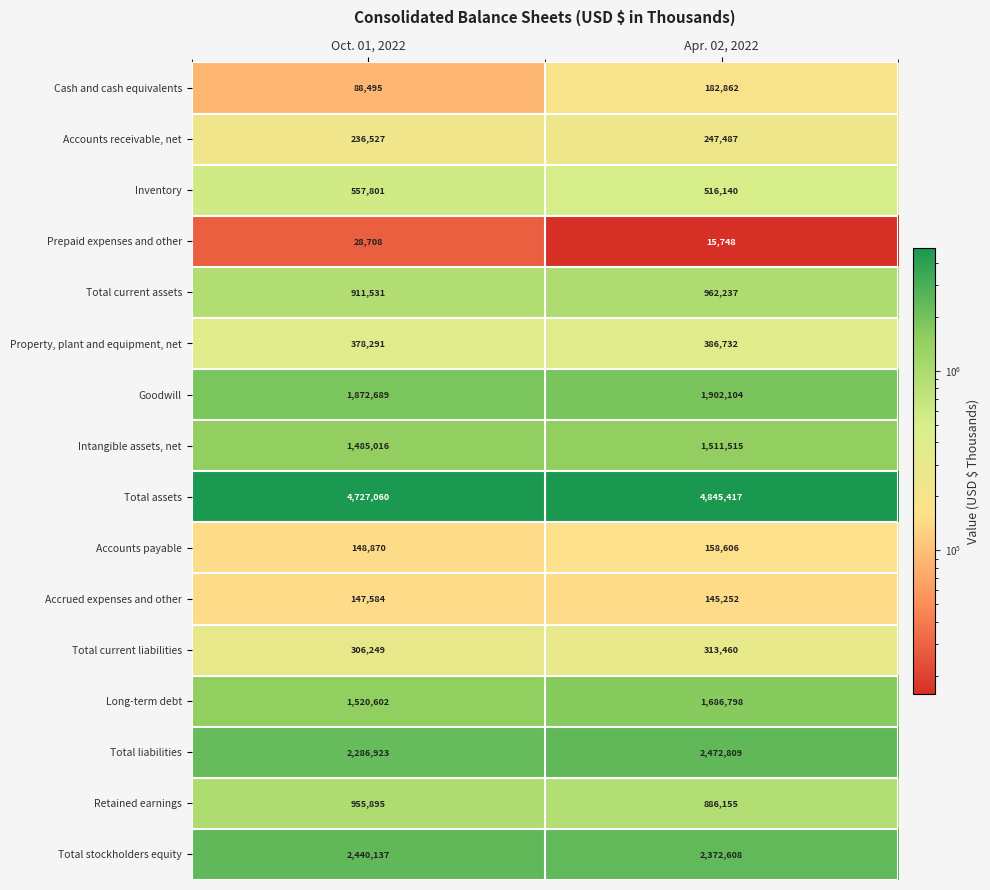

What is the approximate value of Total assets at Apr. 02, 2022, to the nearest 50?

4845400